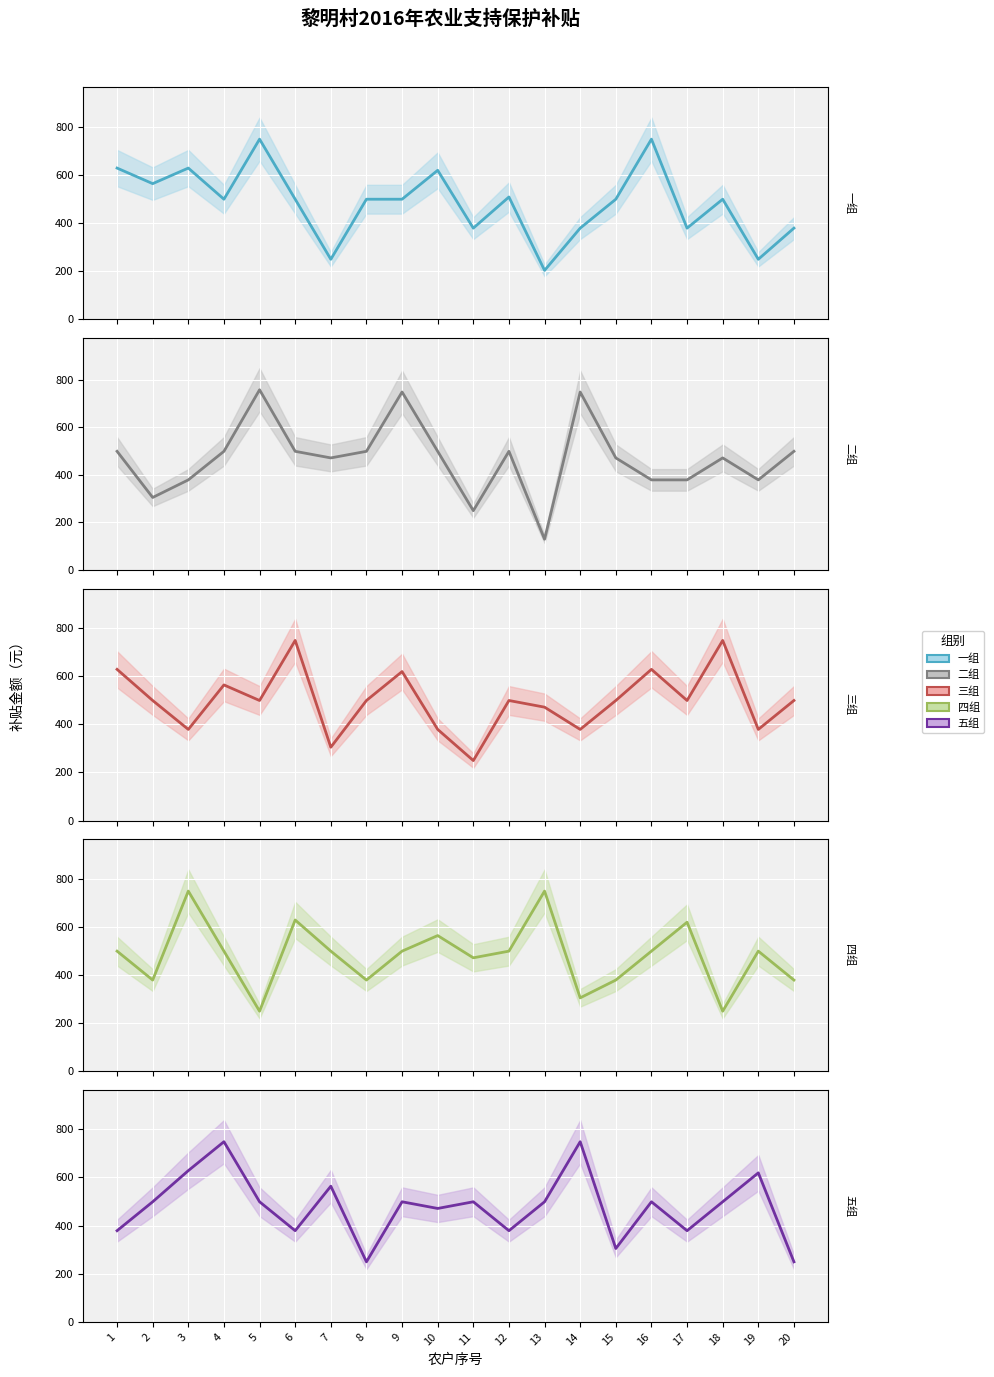

At which category is the sum across all series the highest?

9